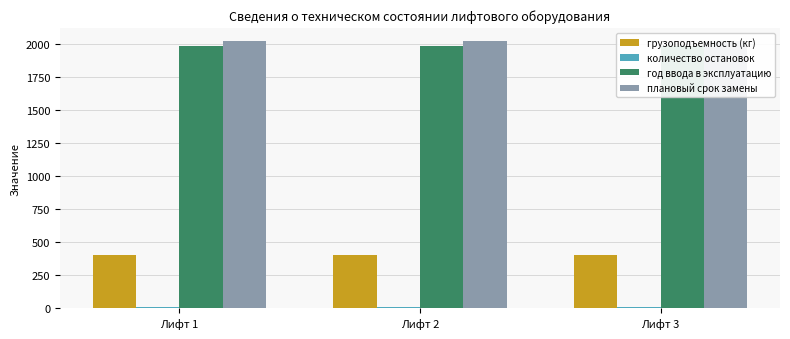

How many series are shown in this chart?

4